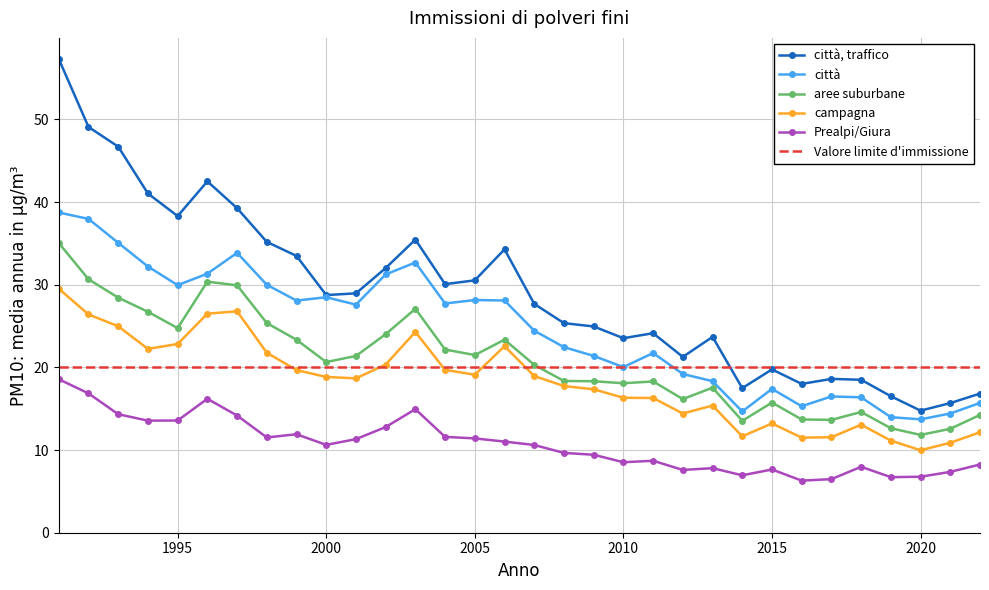

Which series has the largest total across all categories?

città, traffico